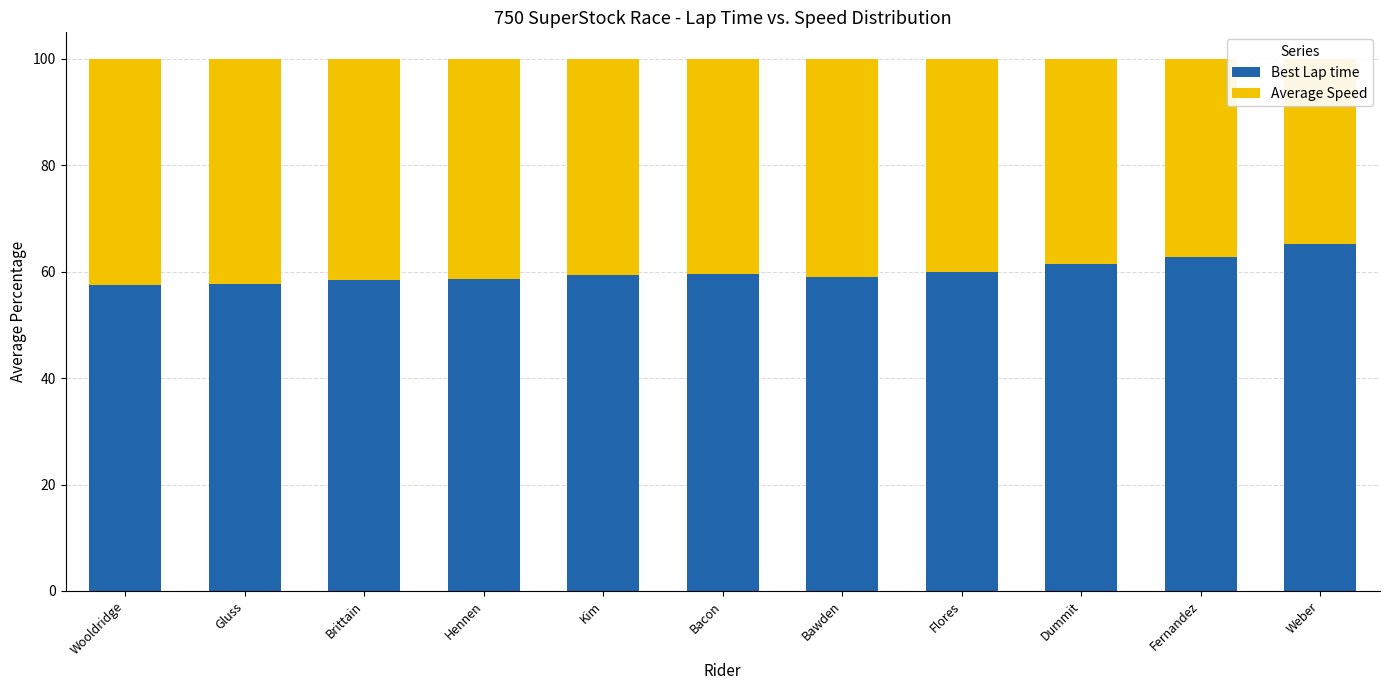

How many bars are there in each group?

2